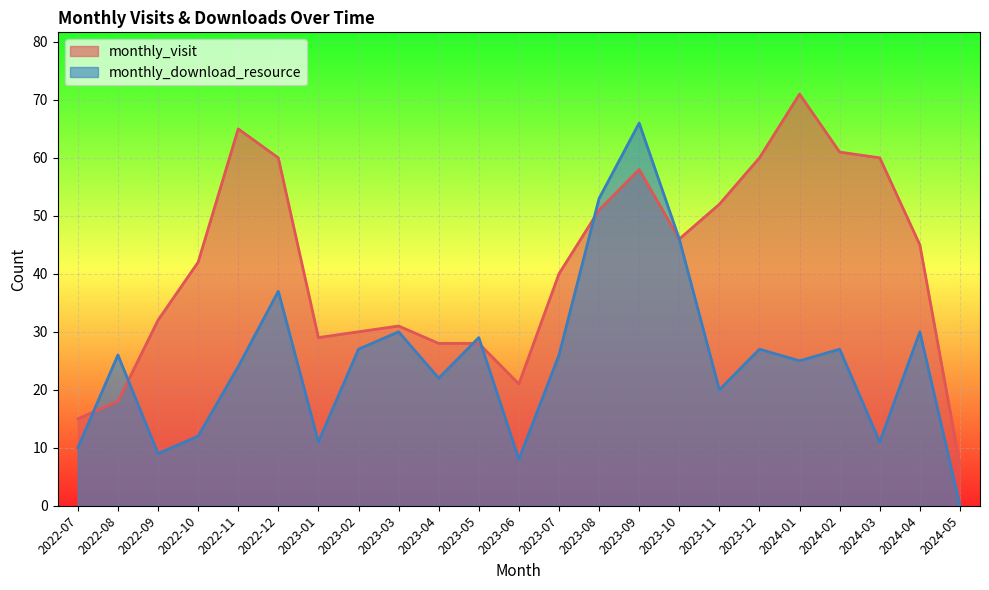

What is the label of the 9th point from the right?

2023-09